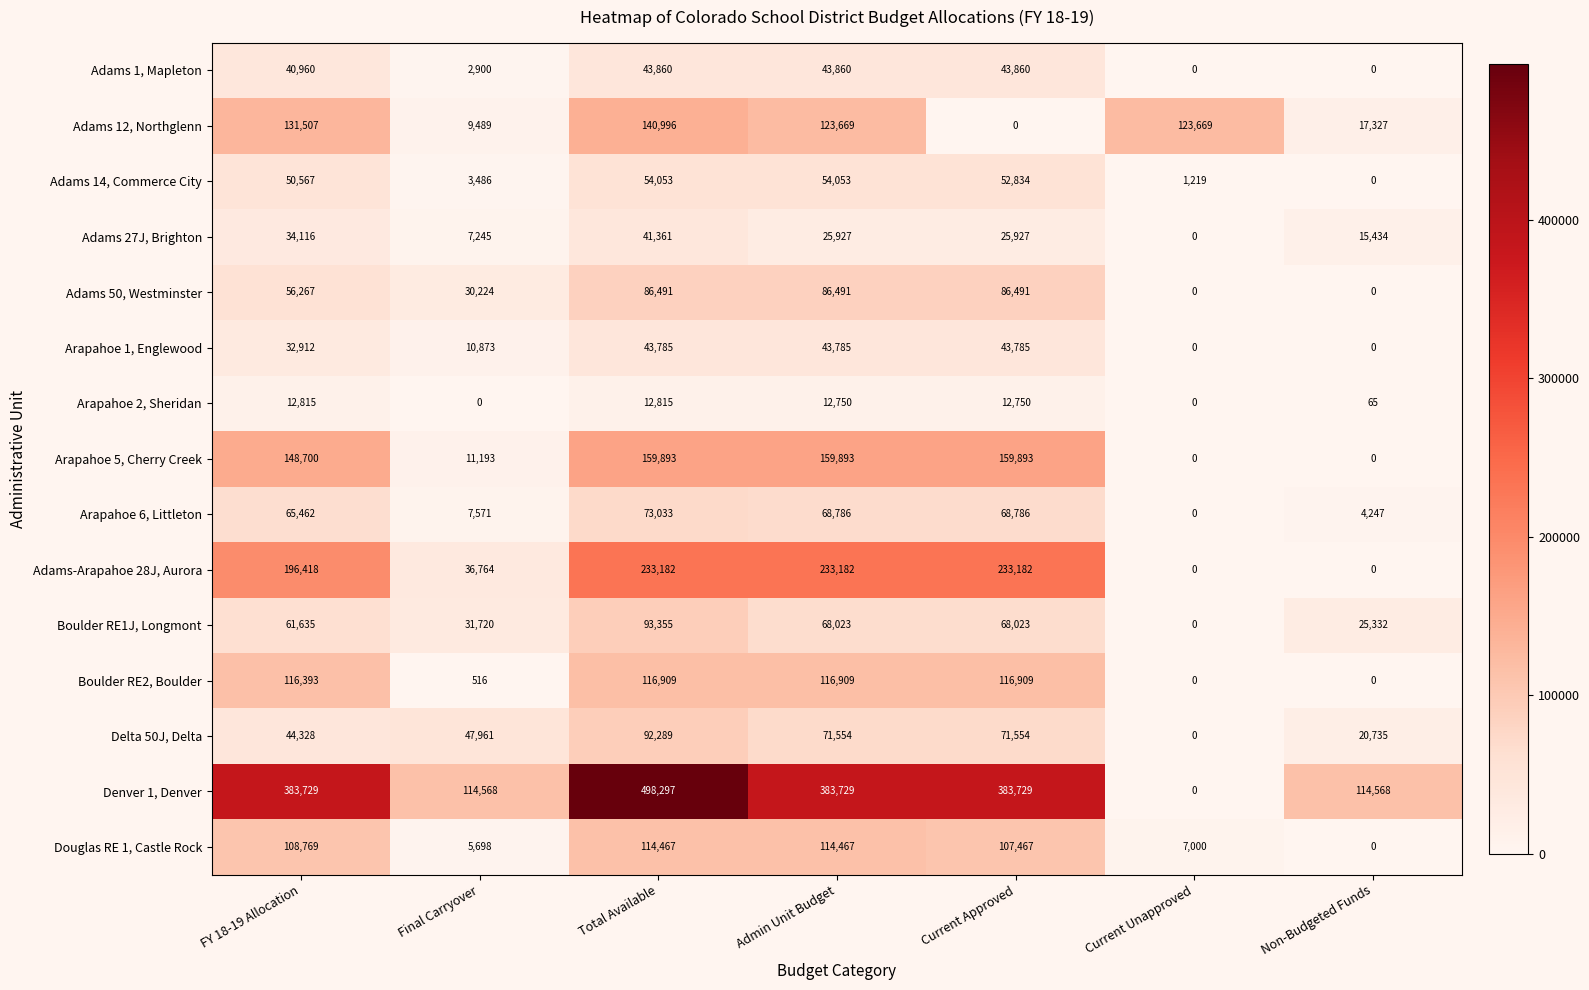

What is the difference between the Adams 1, Mapleton values at Total Available and Non-Budgeted Funds?

43860